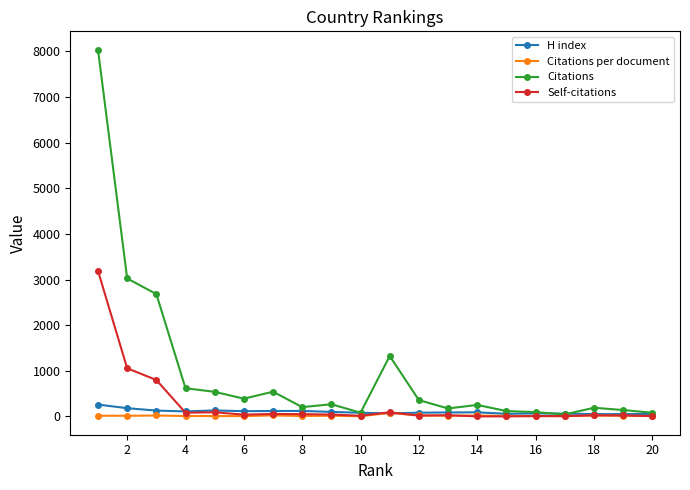

What is the maximum value for Self-citations?

3190.0